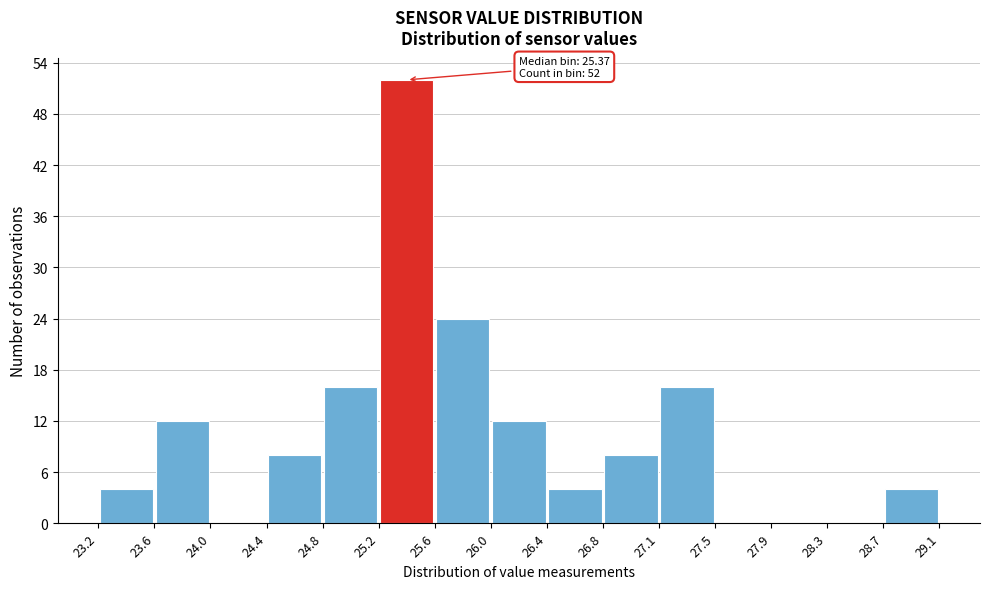

Which range on the x-axis has the tallest bar?

25.2 to 25.6